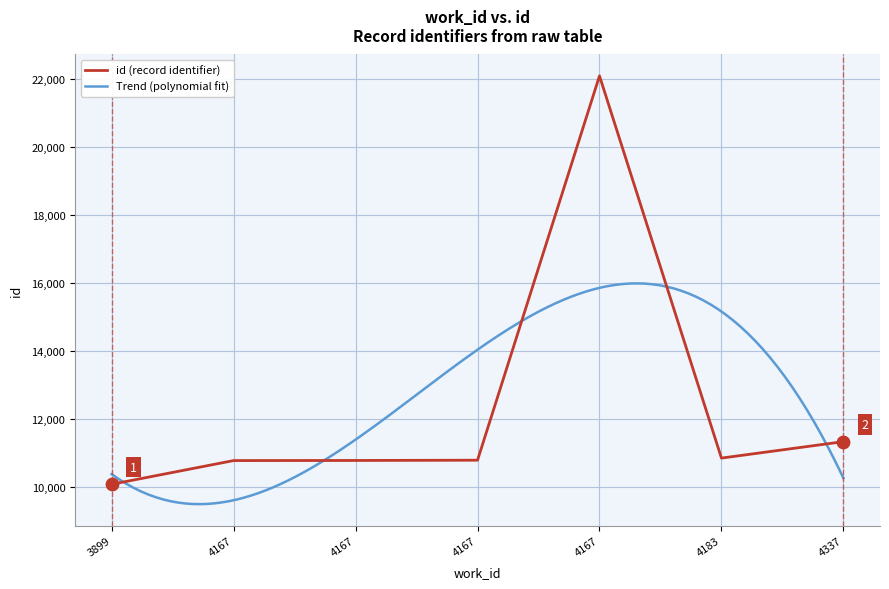

Between 4167 and 4183, which is larger?

4183